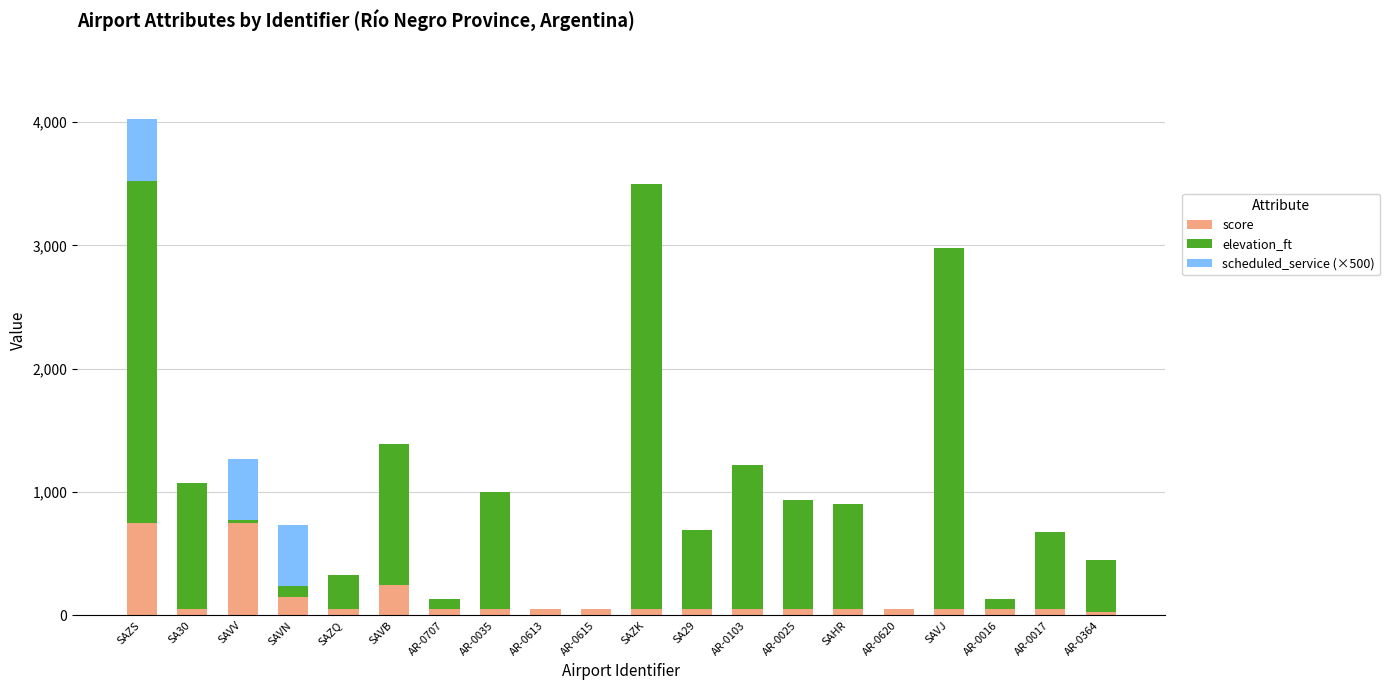

How many categories are shown in the chart?

20